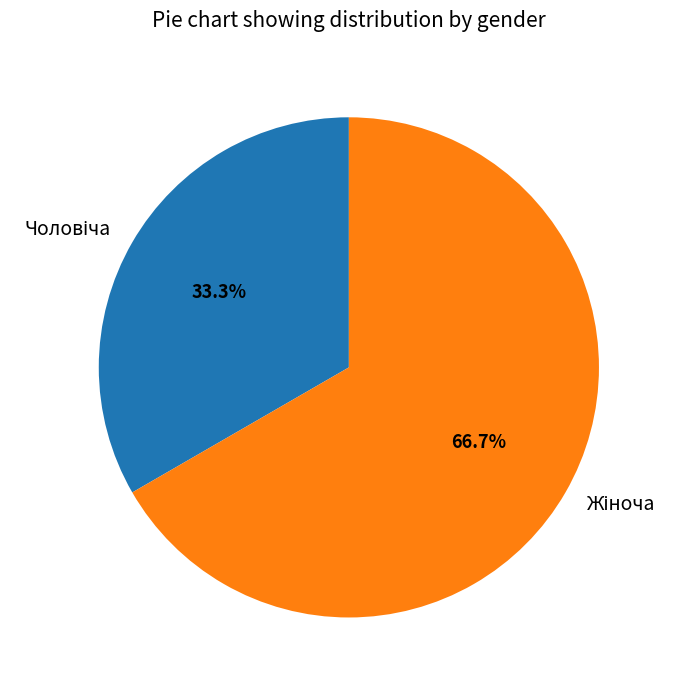

How many slices are in this pie chart?

2